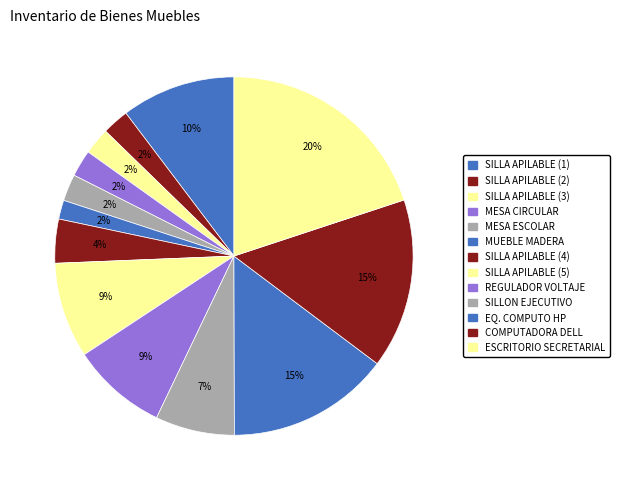

How much of the chart is everything except EQ. COMPUTO HP?

85.3%